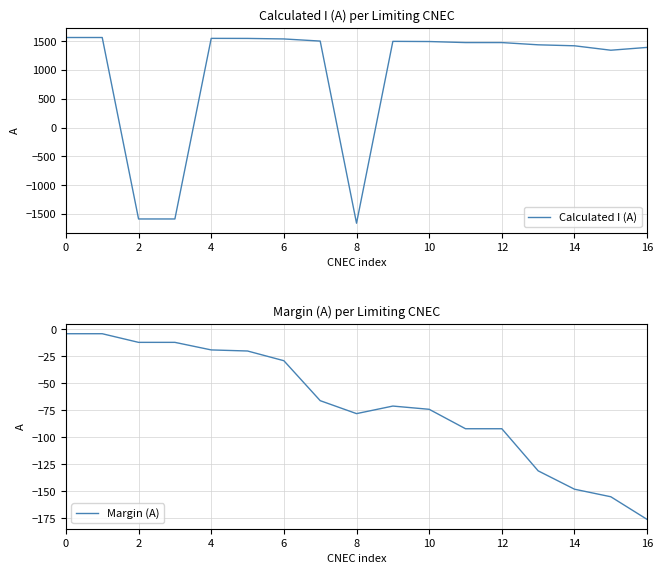

How many intersections are there between Calculated I (A) and Margin (A)?

4